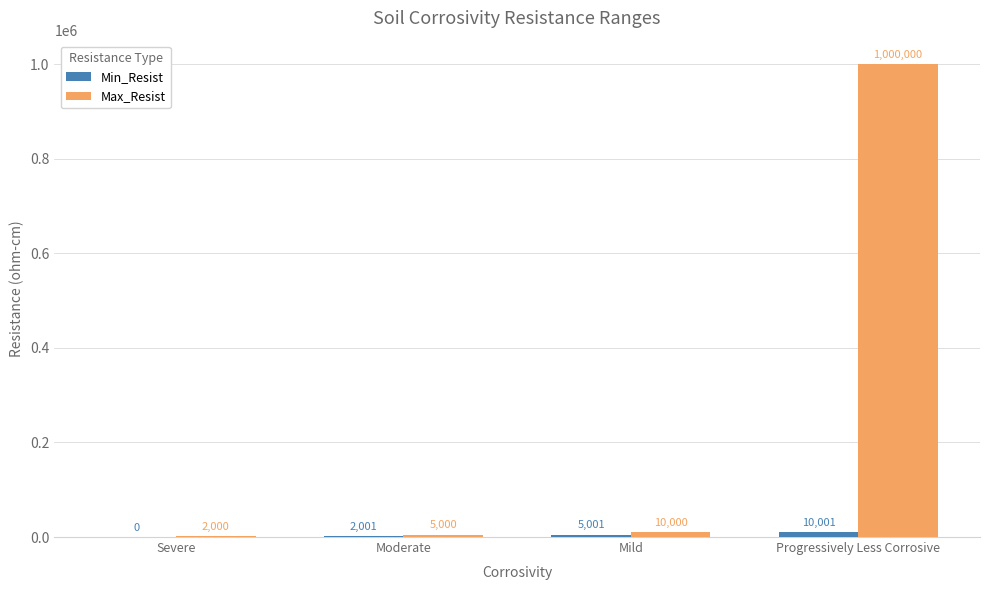

True or false: Max_Resist has a value of 2000 at Severe.

True